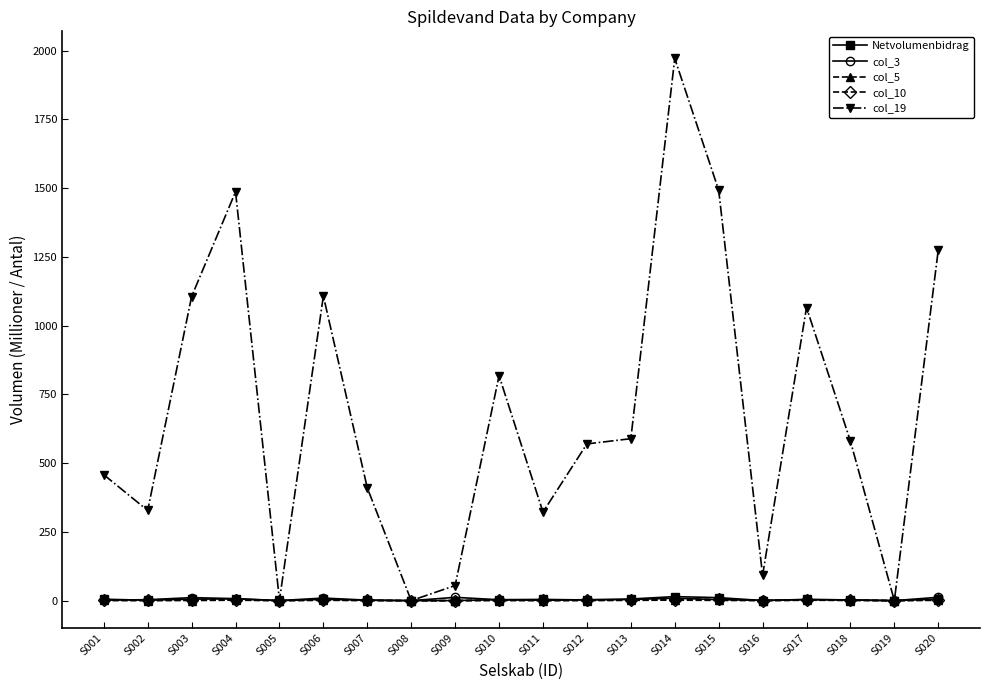

How many categories are shown in the chart?

20